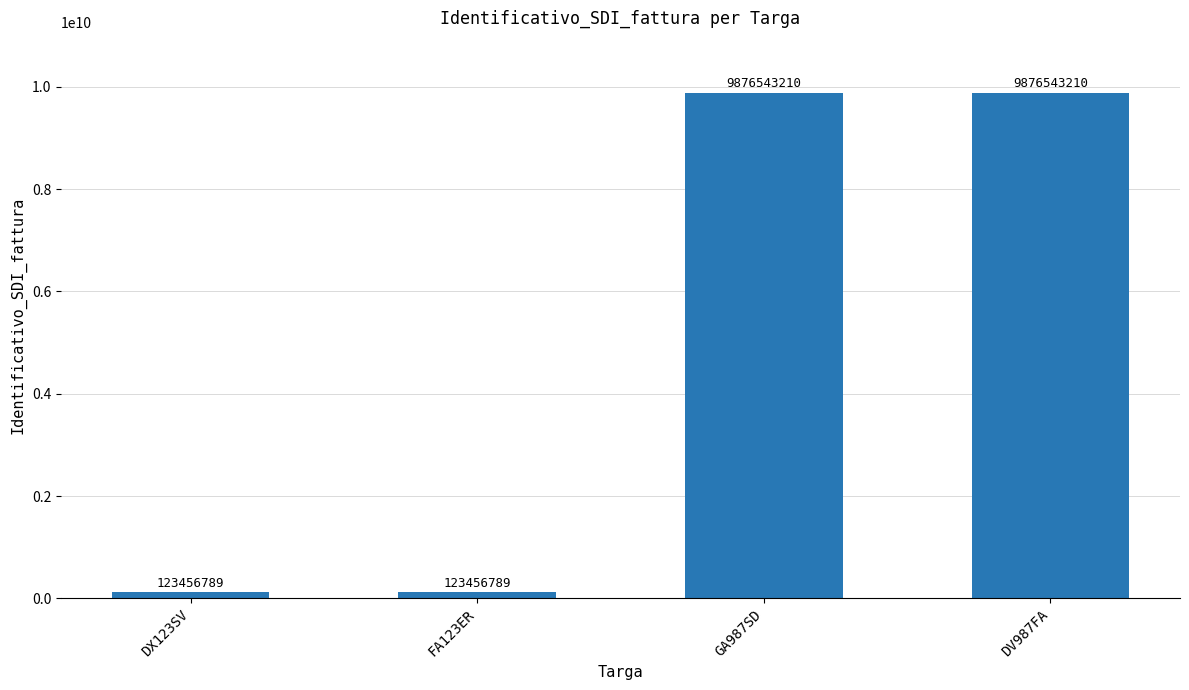

Are the bars horizontal?

No